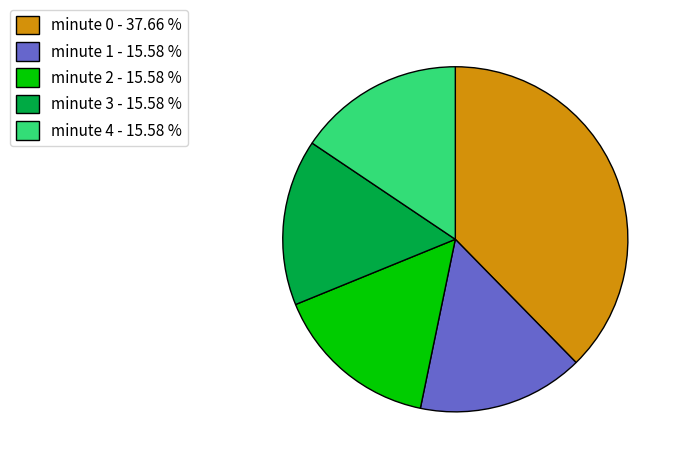

What is the ratio of the value at minute 2 to the value at minute 3?

1.0